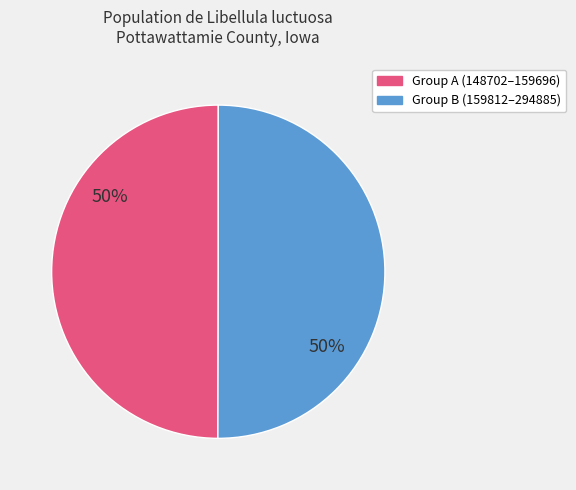

To the nearest percent, what is the average slice percentage?

50%